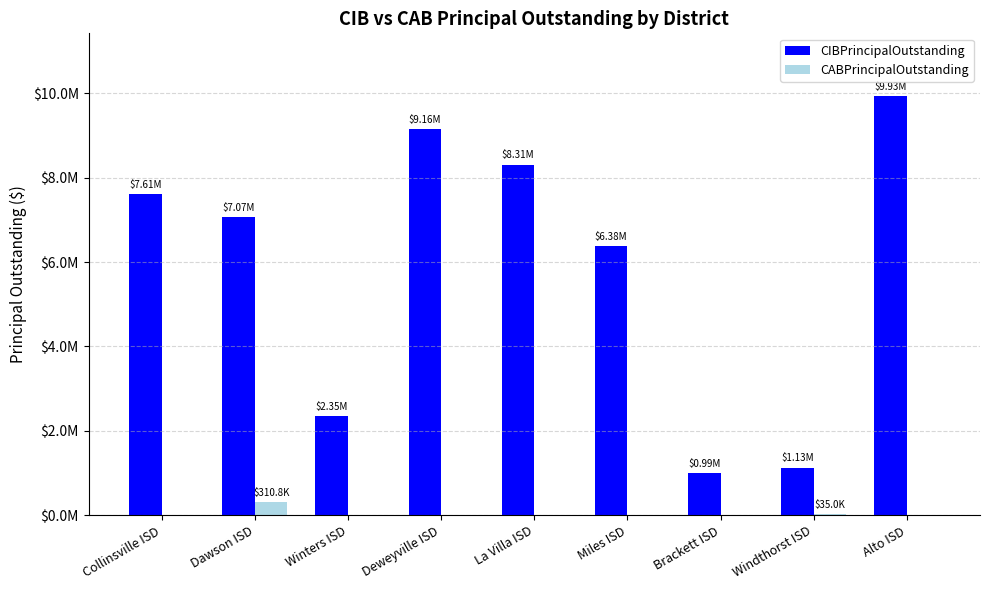

What are all the series names shown in the legend?

CIBPrincipalOutstanding, CABPrincipalOutstanding